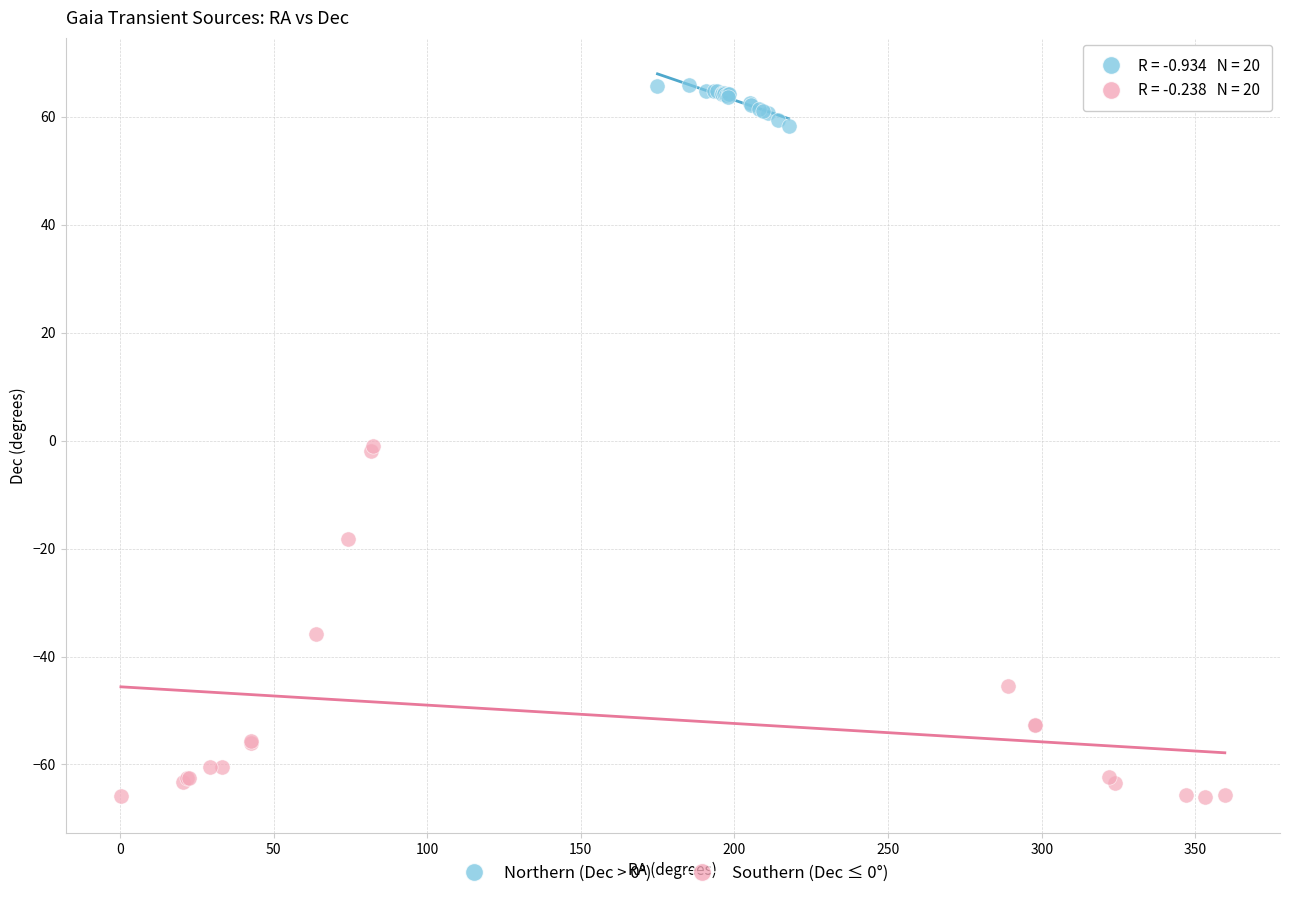

Which series has the widest spread of Y values?

Southern (Dec ≤ 0°)